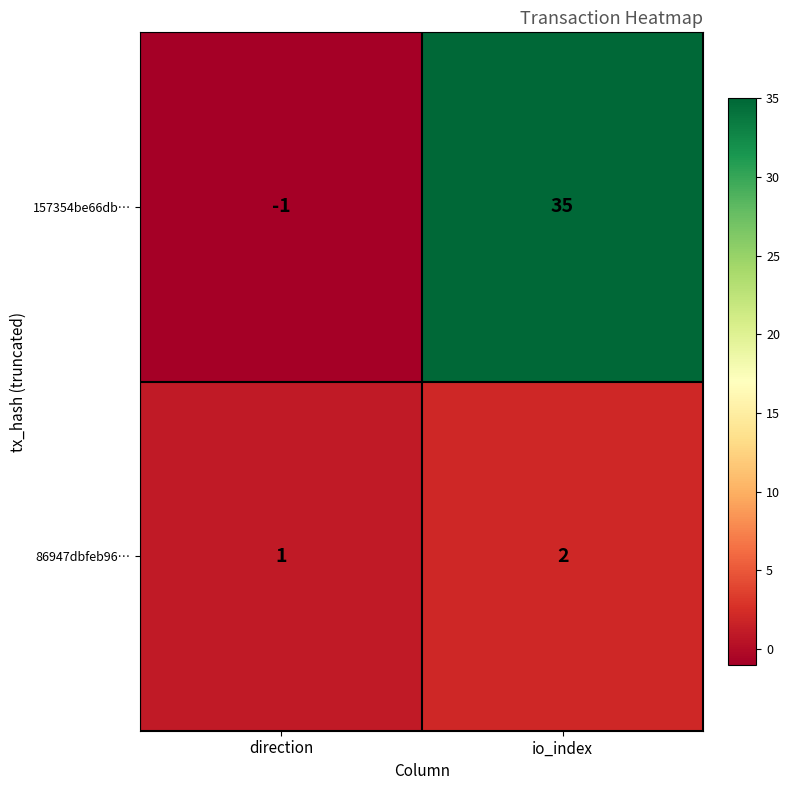

List the labels in order of 157354be66db… value, smallest first.

direction, io_index